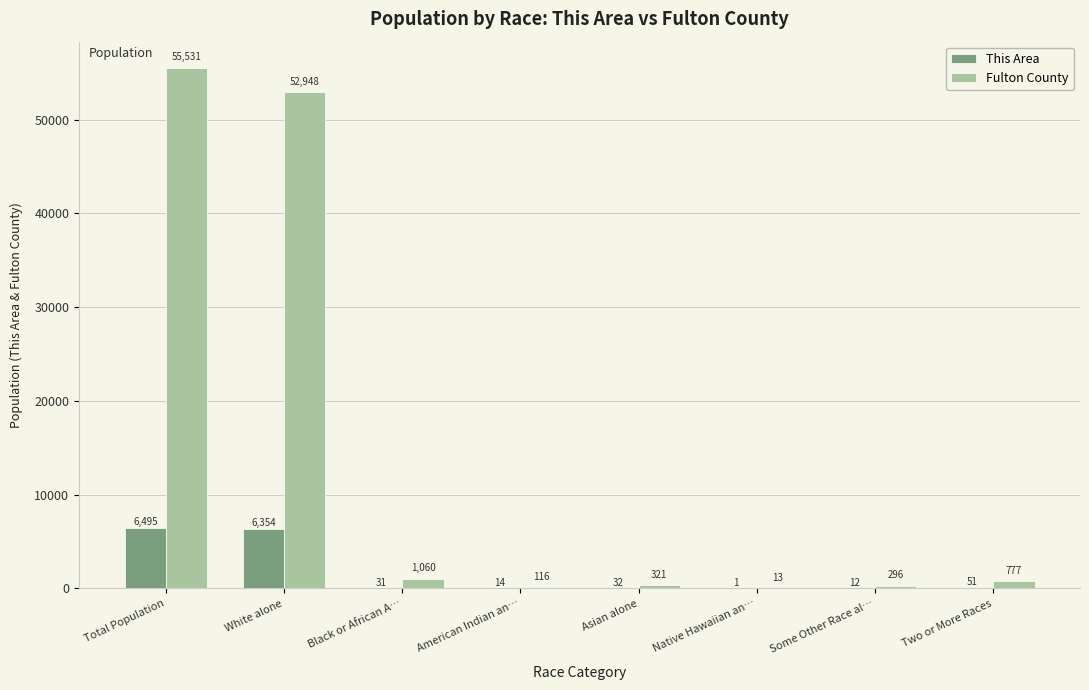

Is the value of This Area at Black or African A… greater than the value of Fulton County at Black or African A…?

No